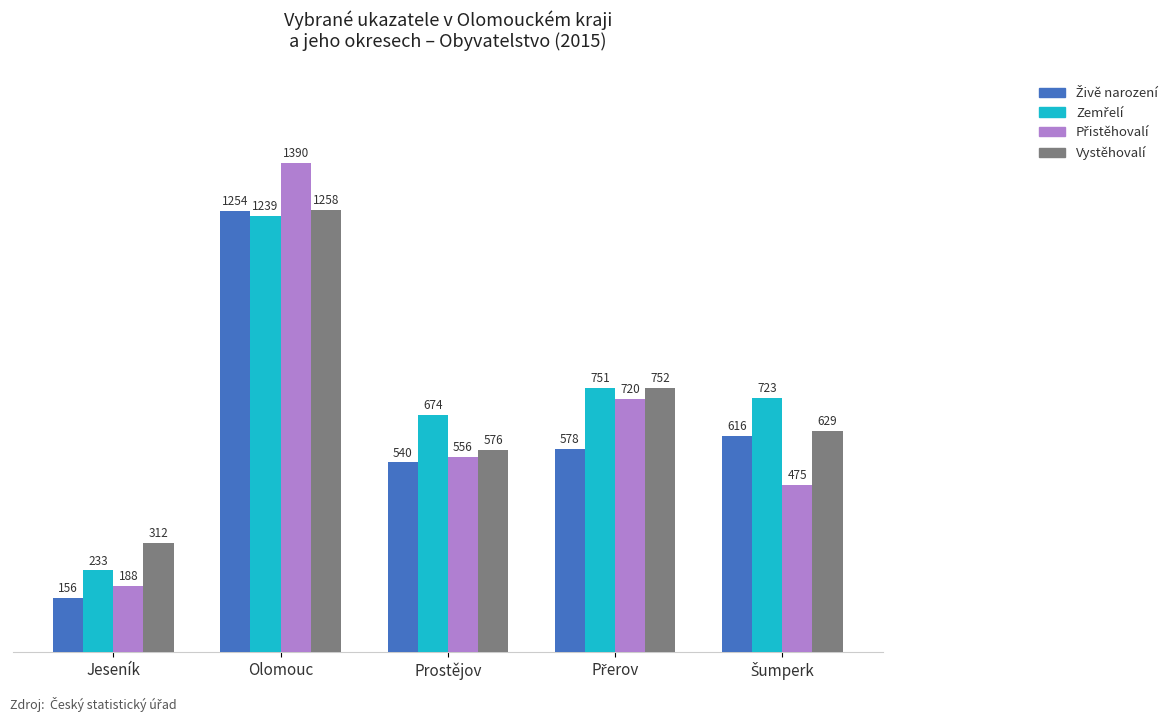

What is the difference between the maximum and second lowest values in the Vystěhovalí series?

682